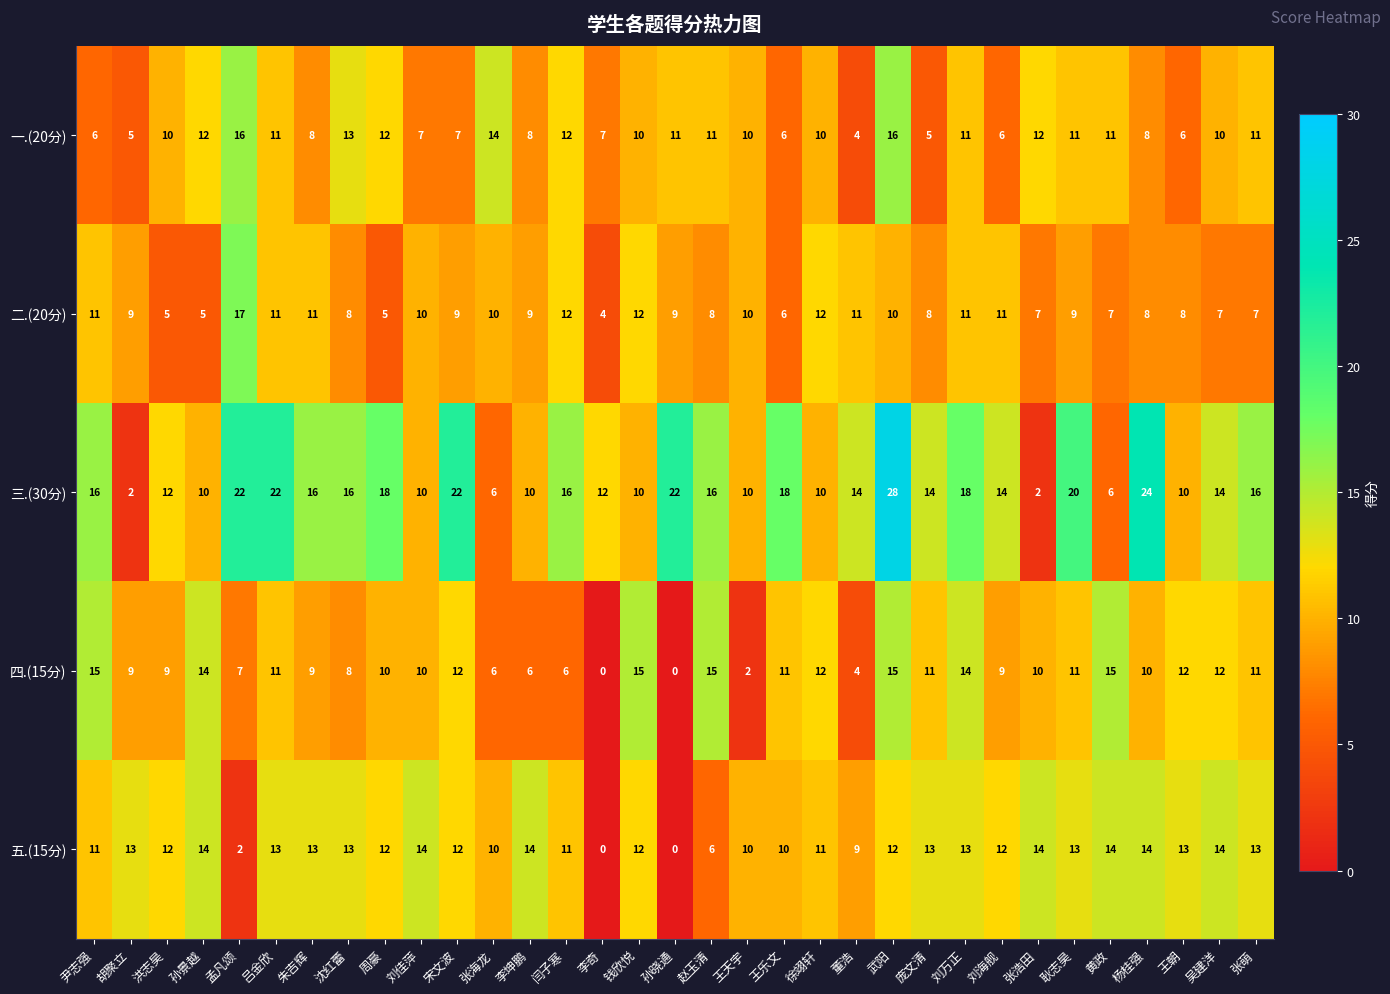

What is the greatest value displayed?

28